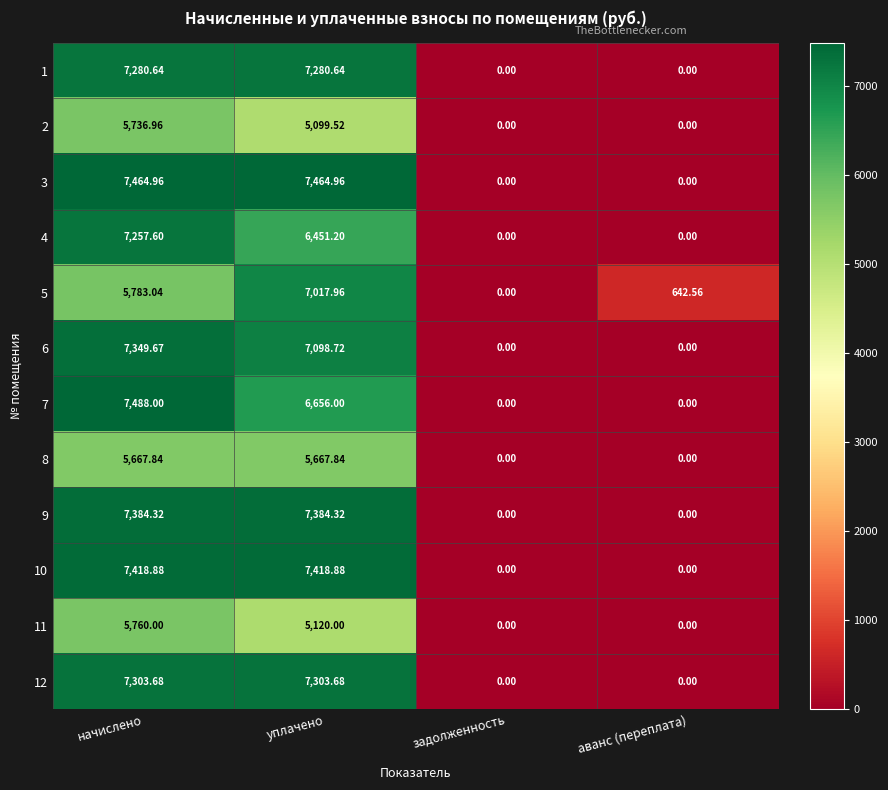

Which series has the largest total across all categories?

3